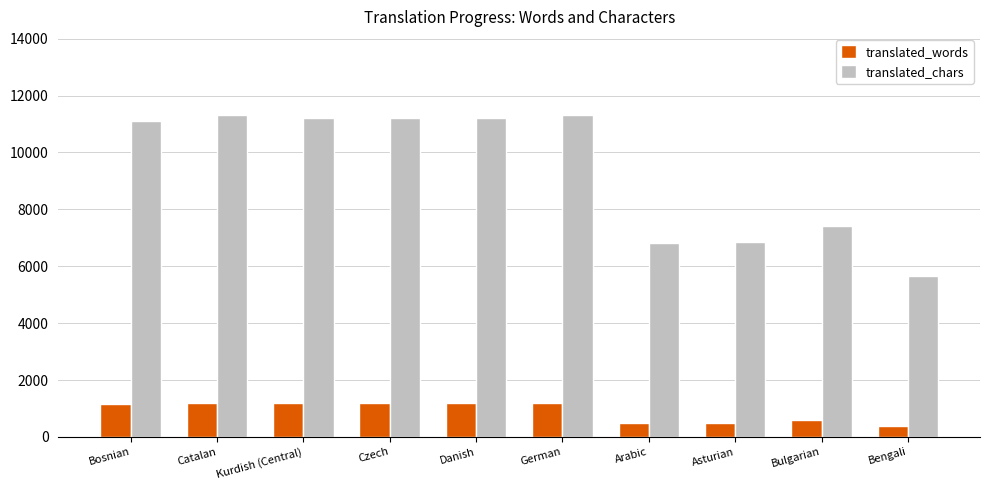

What position from the right is Catalan?

9